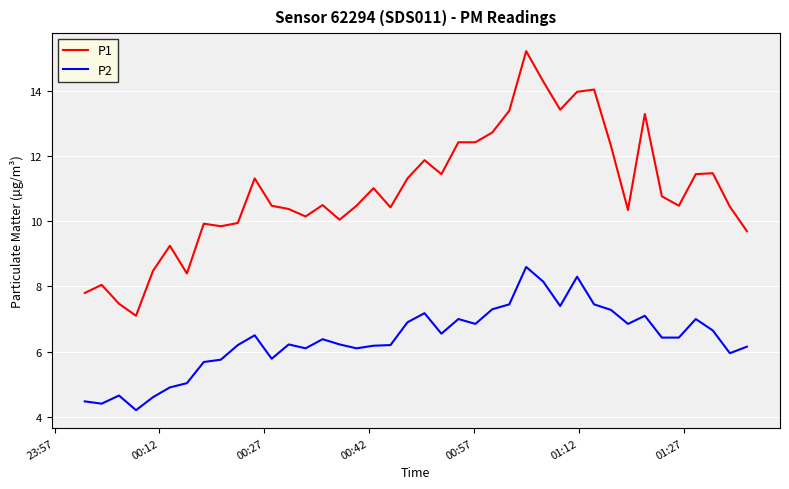

Rank the series by their average value, from highest to lowest.

P1, P2